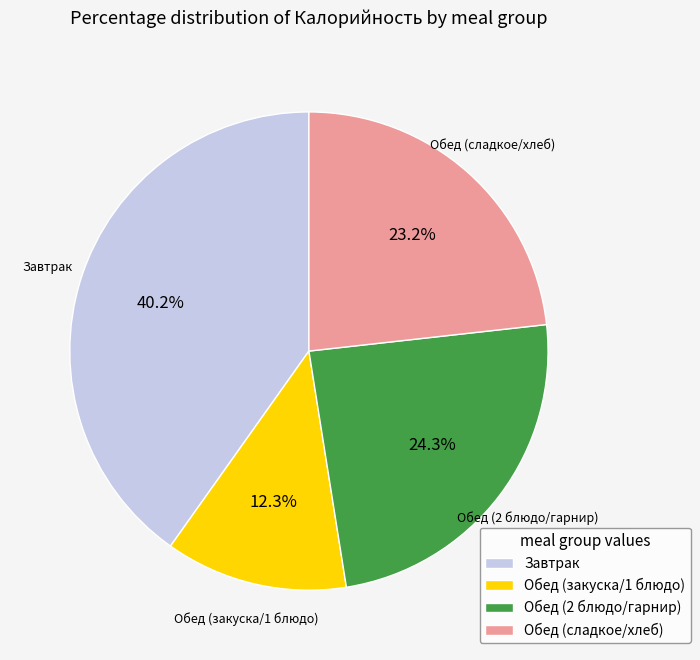

Between Завтрак and Обед (закуска/1 блюдо), which is larger?

Завтрак